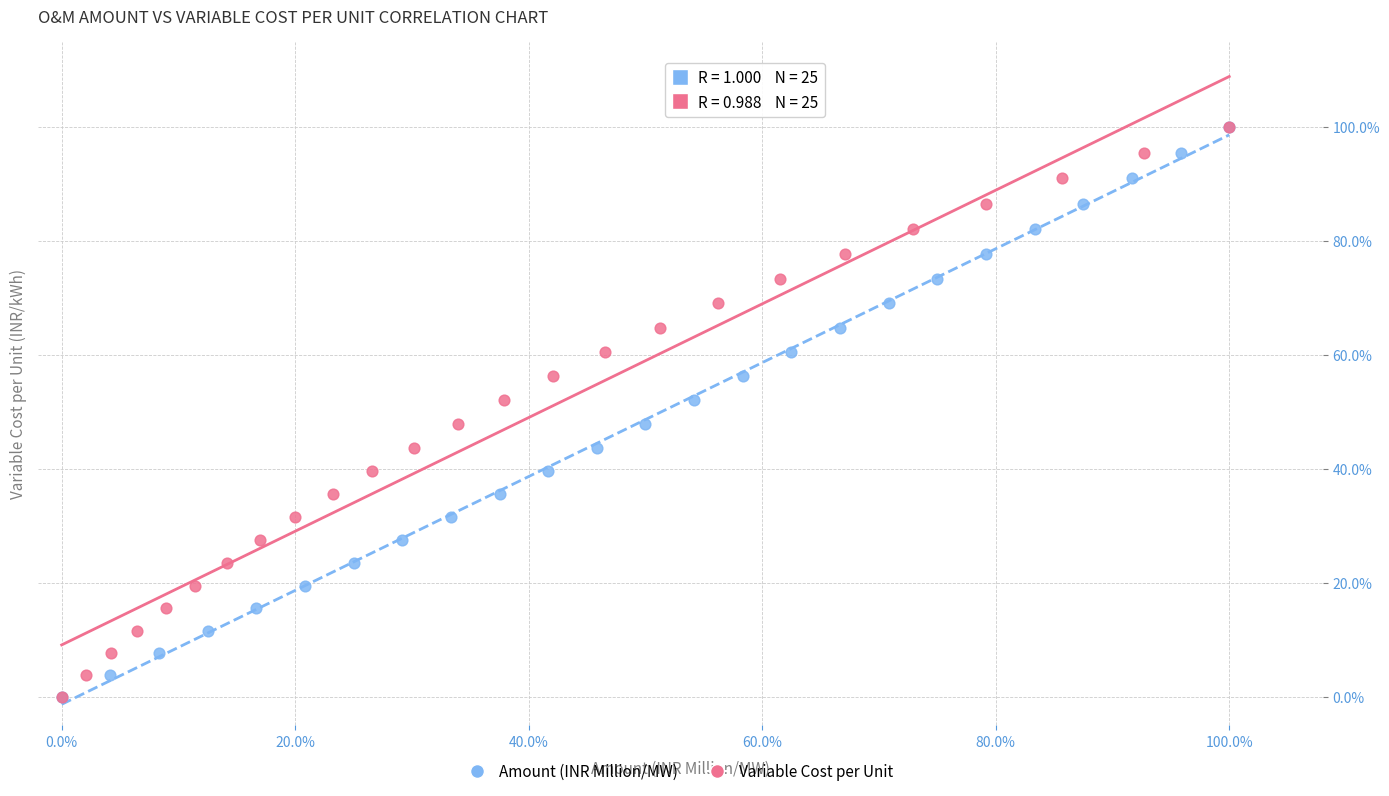

What are all the series names shown in the legend?

Amount (INR Million/MW), Variable Cost per Unit